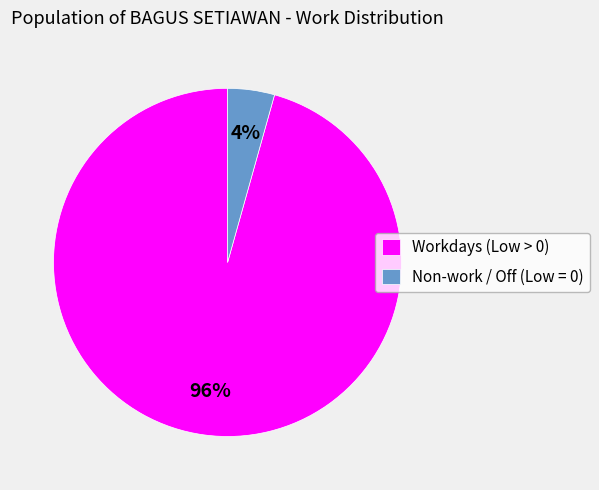

Does Non-work / Off (Low = 0) represent more than half of the total?

No